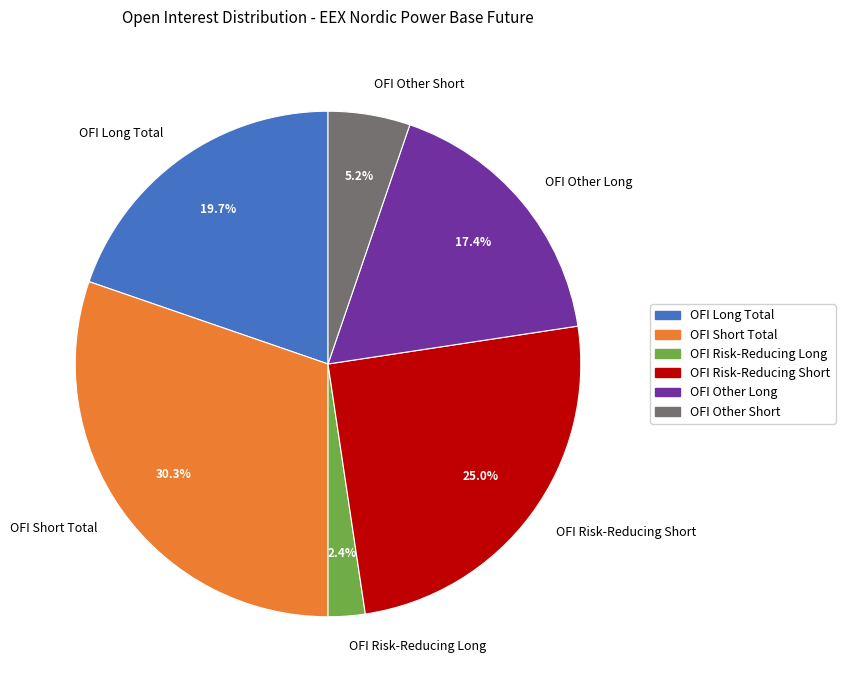

Rank the categories by value from highest to lowest.

OFI Short Total, OFI Risk-Reducing Short, OFI Long Total, OFI Other Long, OFI Other Short, OFI Risk-Reducing Long